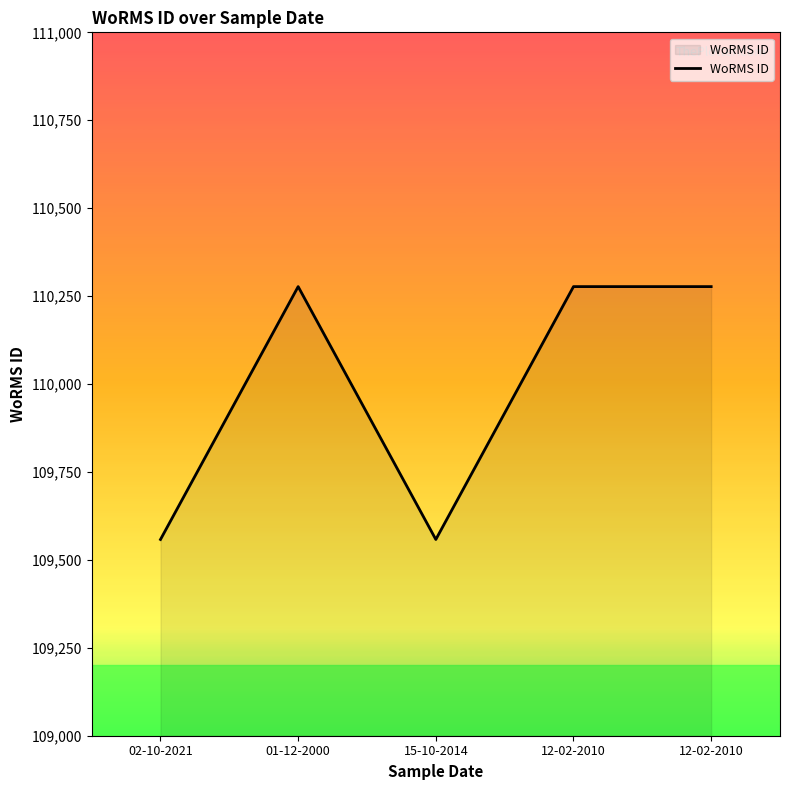

What is the sum of all values?

549947